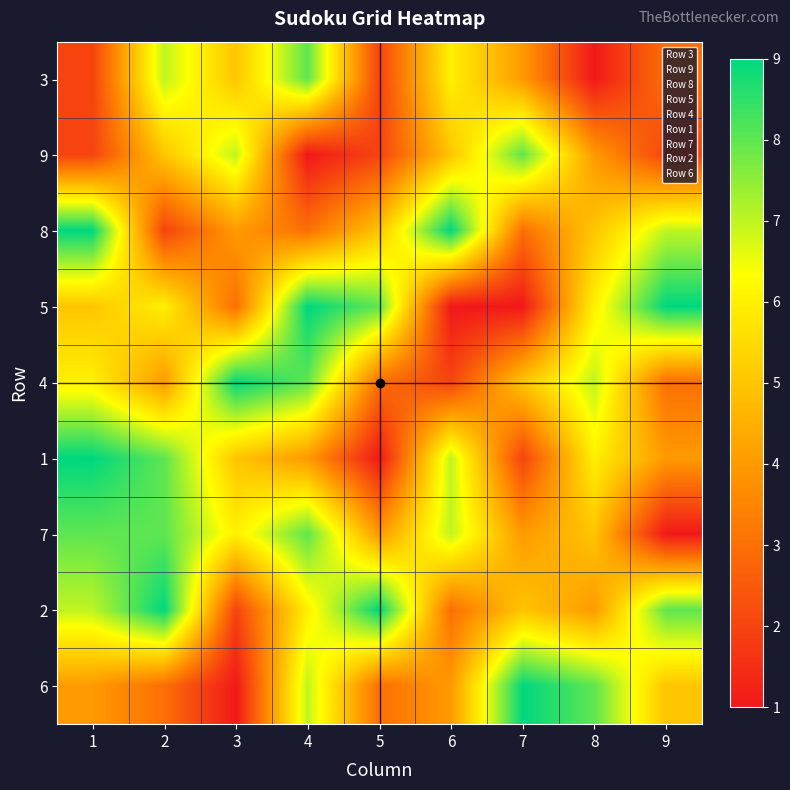

Which has a higher value, 7 or 5?

7